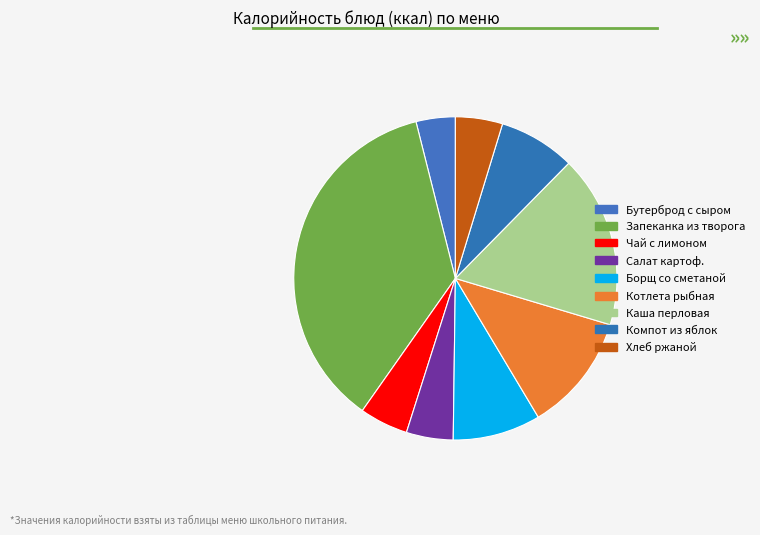

The Салат картоф. slice represents 5% of the pie. True or false?

True